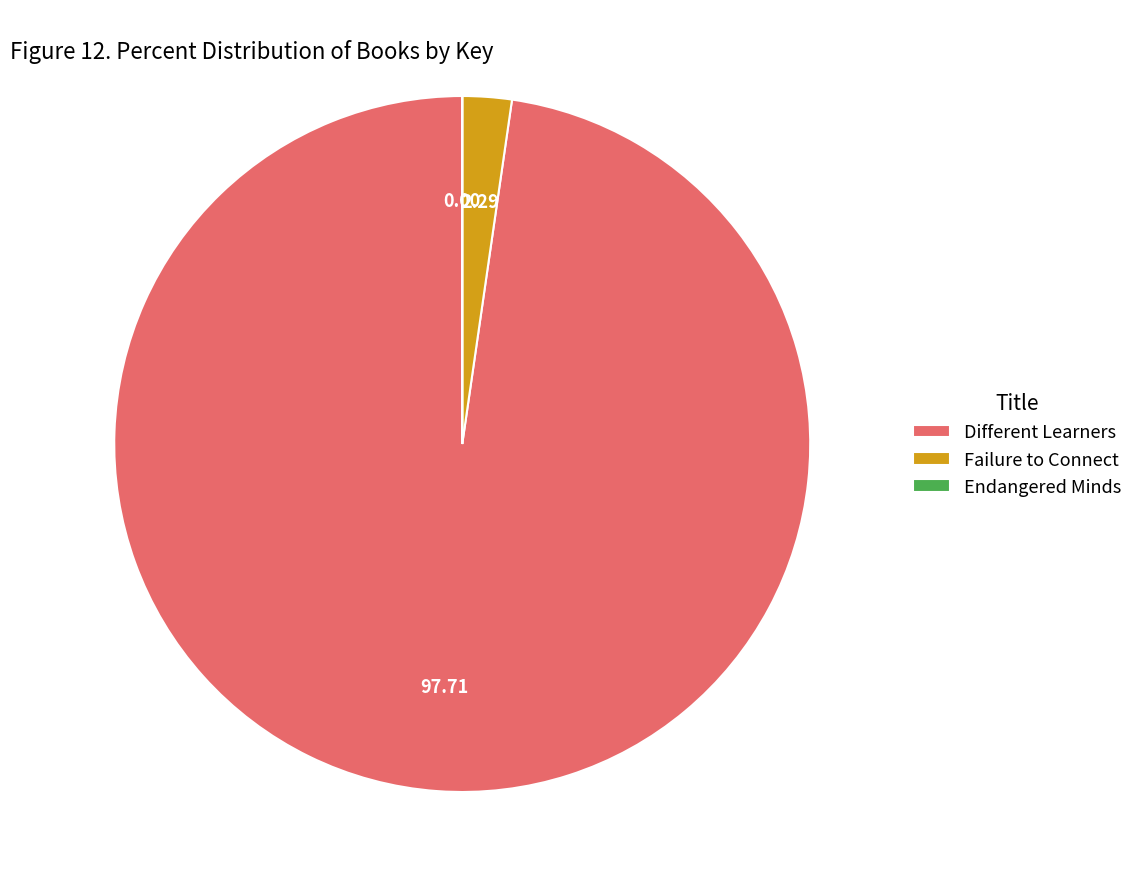

What is the largest slice in the pie chart?

Different Learners